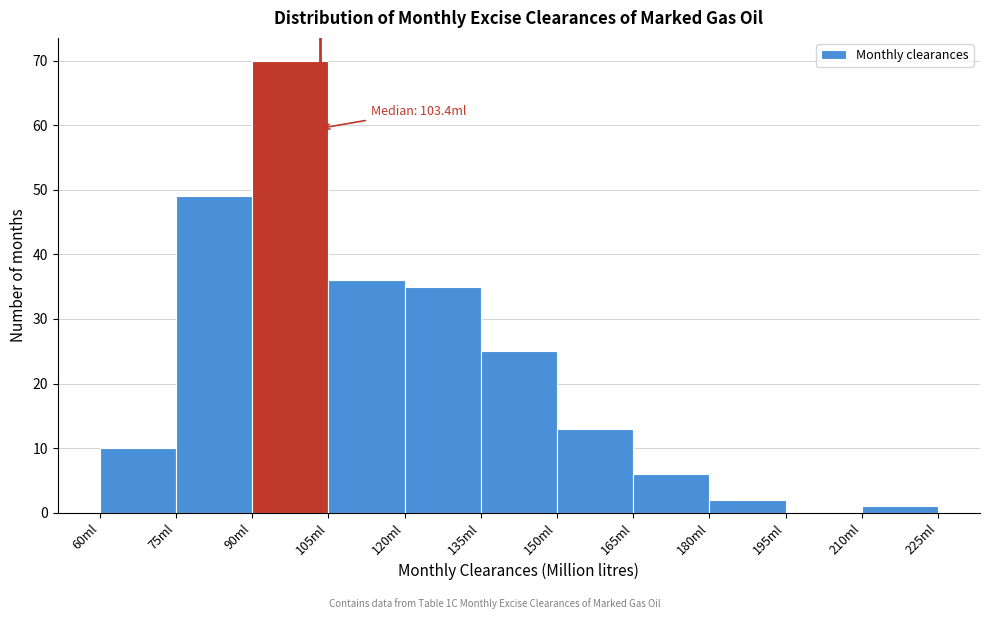

Which range on the x-axis has the tallest bar?

90 to 105